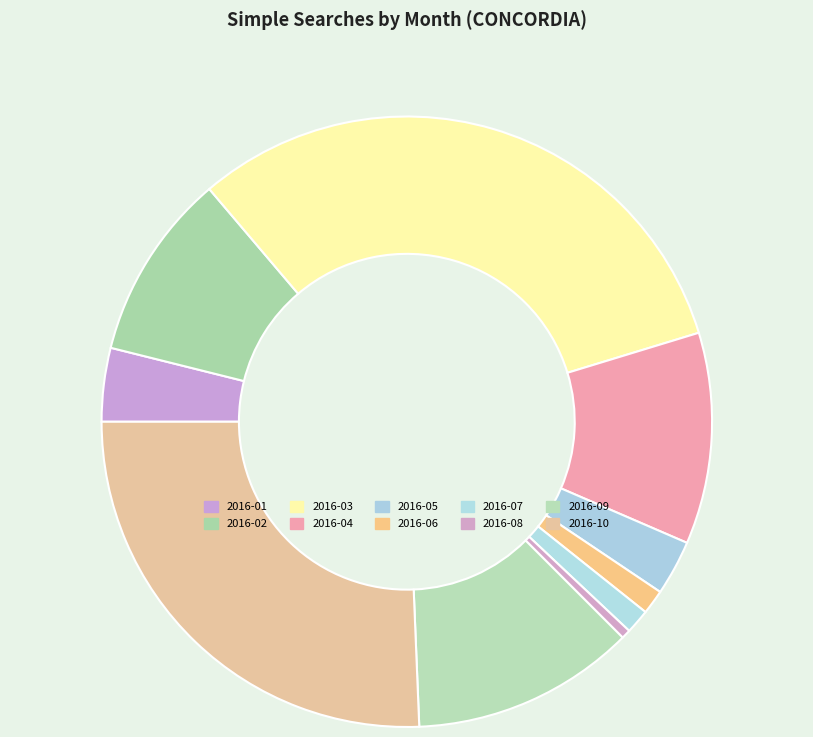

What is the change in value from 2016-01 to 2016-03?

+170